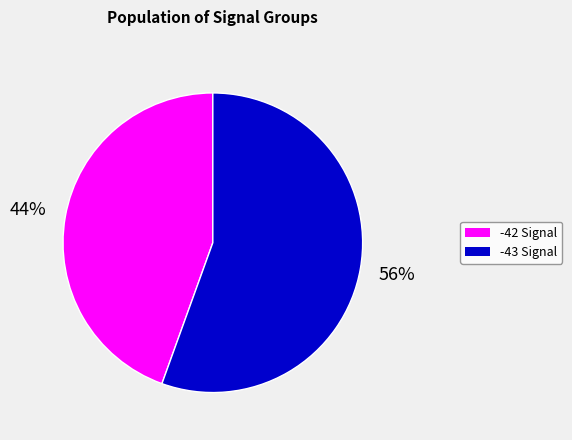

Is there any slice that represents more than half of the pie?

Yes